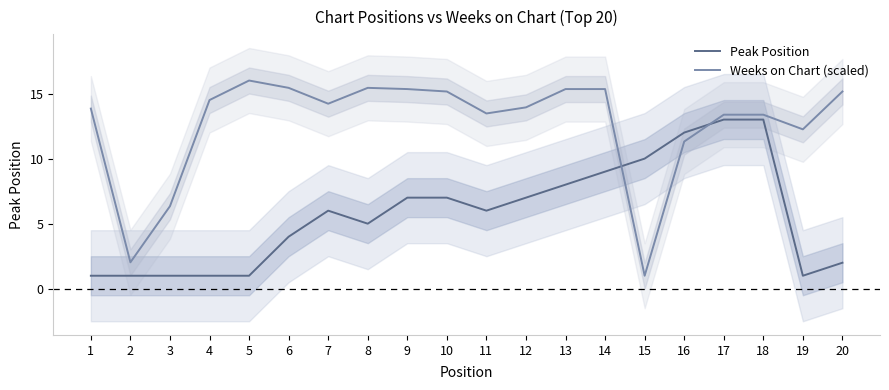

At how many categories does at least one series exceed 14?

10